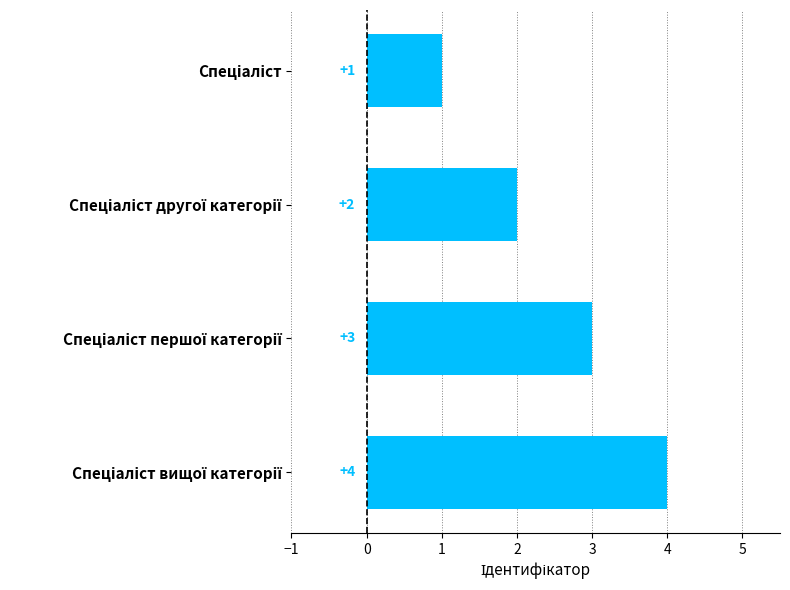

What is the sum of all values?

10